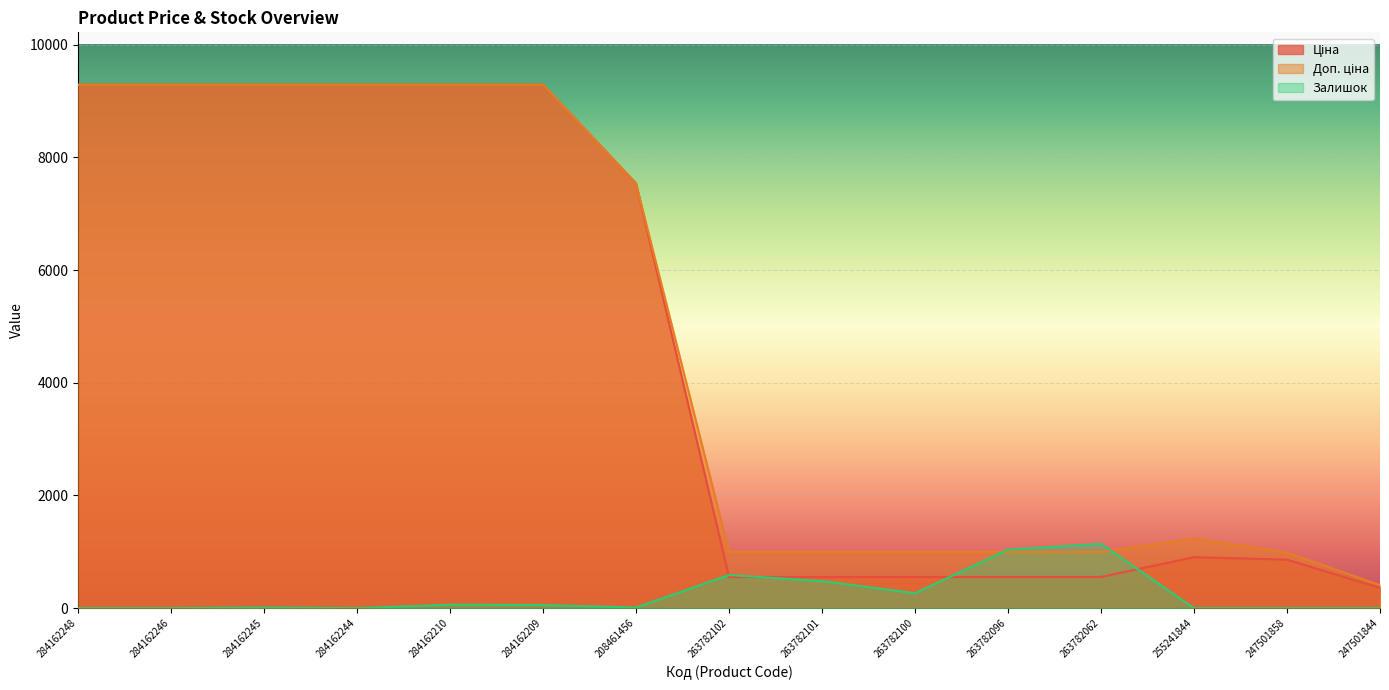

At which label does Залишок first exceed 11?

284162210